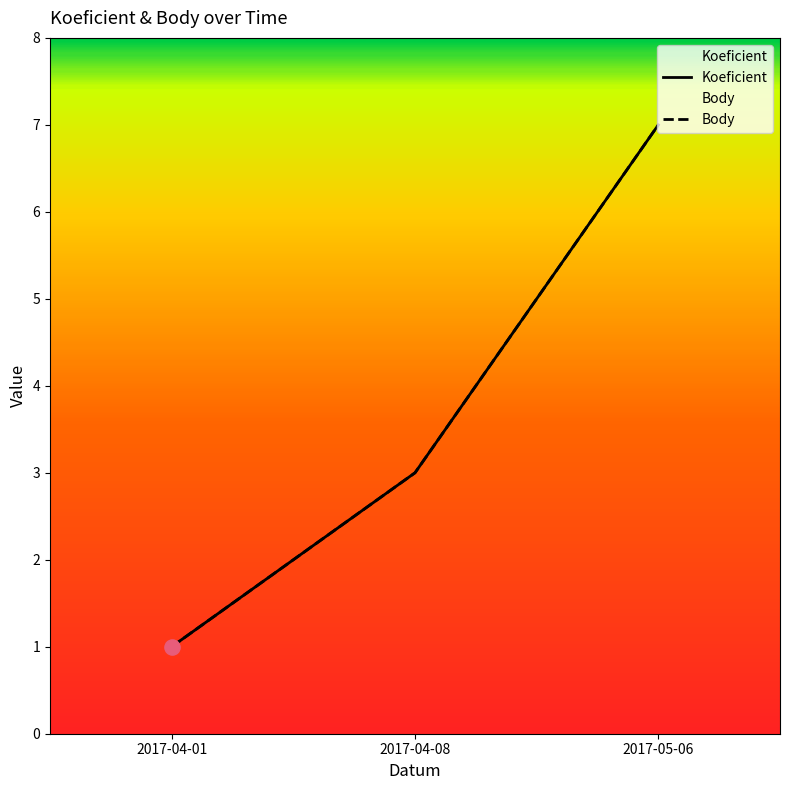

At how many categories does at least one series exceed 2?

2